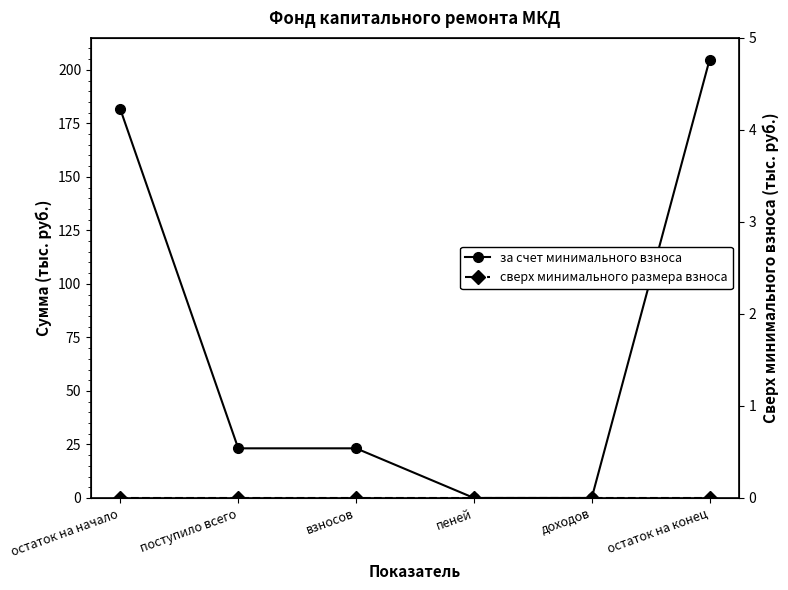

Does the chart have visible grid lines?

No